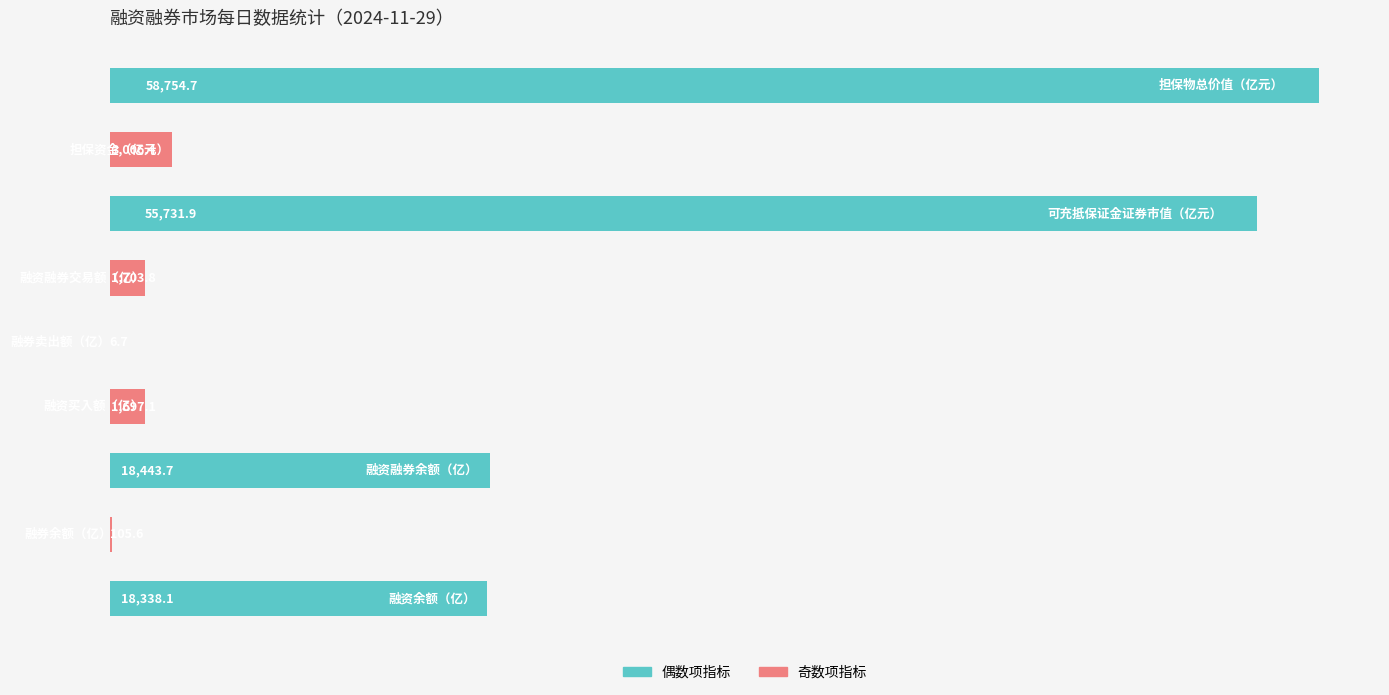

How many data points does each series have?

9